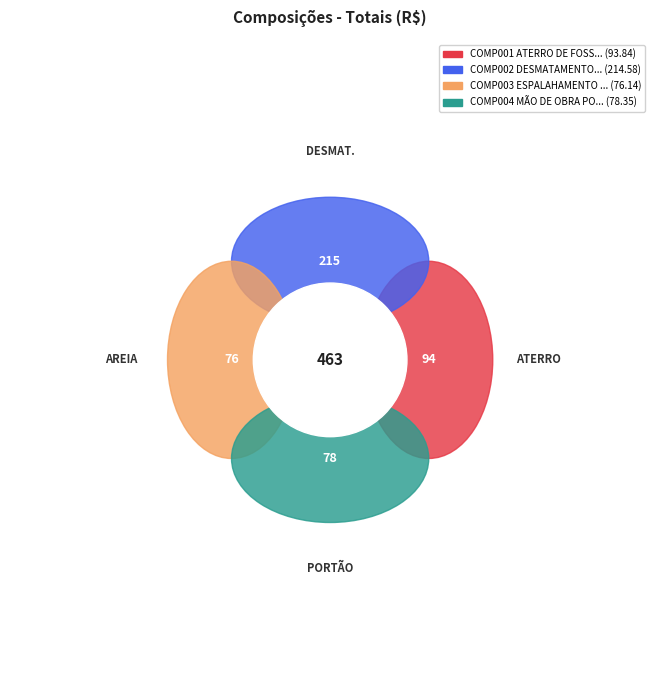

What portion of the pie excludes COMP003 ESPALAHAMENTO DE AREIA?

83.6%